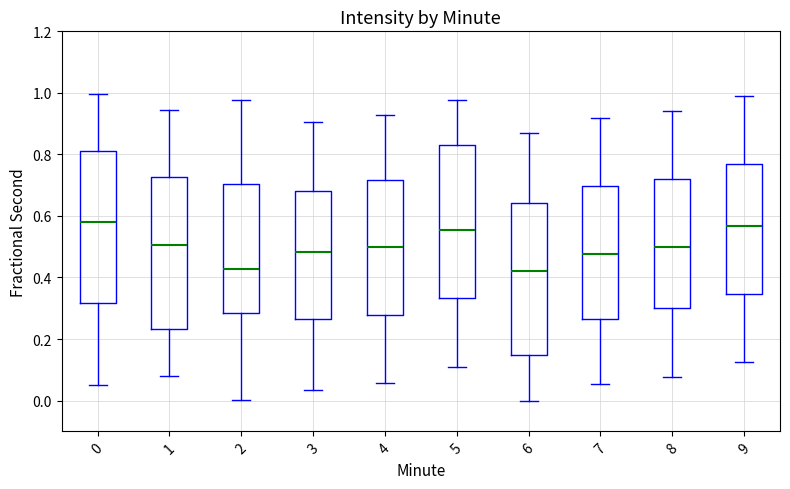

Reading left to right, transcribe this box plot: for each box, give where its median line is, the range the box spans, and where its two whiskers end, as read against the y-axis. The values are not printed on the chart, so give them approximately, as read against the axis.

0: median 0.58, box 0.32 to 0.80, whiskers 0.06 to 1.00
1: median 0.50, box 0.24 to 0.72, whiskers 0.08 to 0.94
2: median 0.42, box 0.28 to 0.70, whiskers 0.00 to 0.98
3: median 0.48, box 0.26 to 0.68, whiskers 0.04 to 0.90
4: median 0.50, box 0.28 to 0.72, whiskers 0.06 to 0.92
5: median 0.56, box 0.34 to 0.84, whiskers 0.10 to 0.98
6: median 0.42, box 0.14 to 0.64, whiskers 0.00 to 0.86
7: median 0.48, box 0.26 to 0.70, whiskers 0.06 to 0.92
8: median 0.50, box 0.30 to 0.72, whiskers 0.08 to 0.94
9: median 0.56, box 0.34 to 0.76, whiskers 0.12 to 0.98